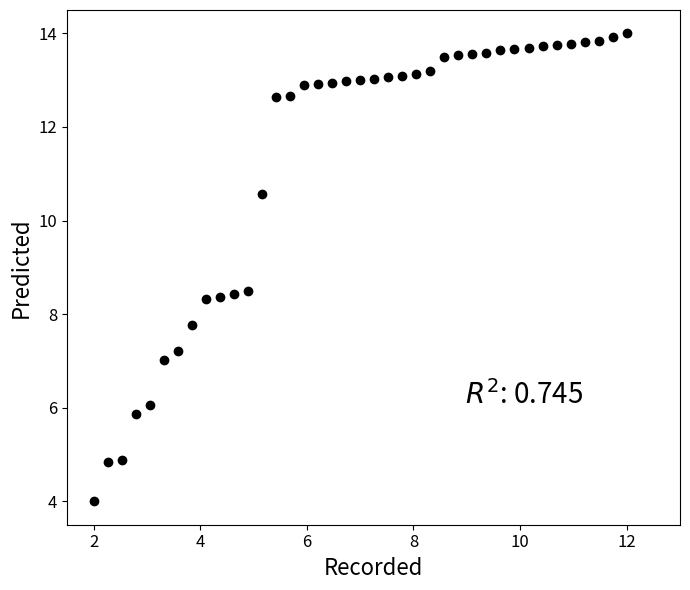

What is the range of X values (max minus min)?

10.0